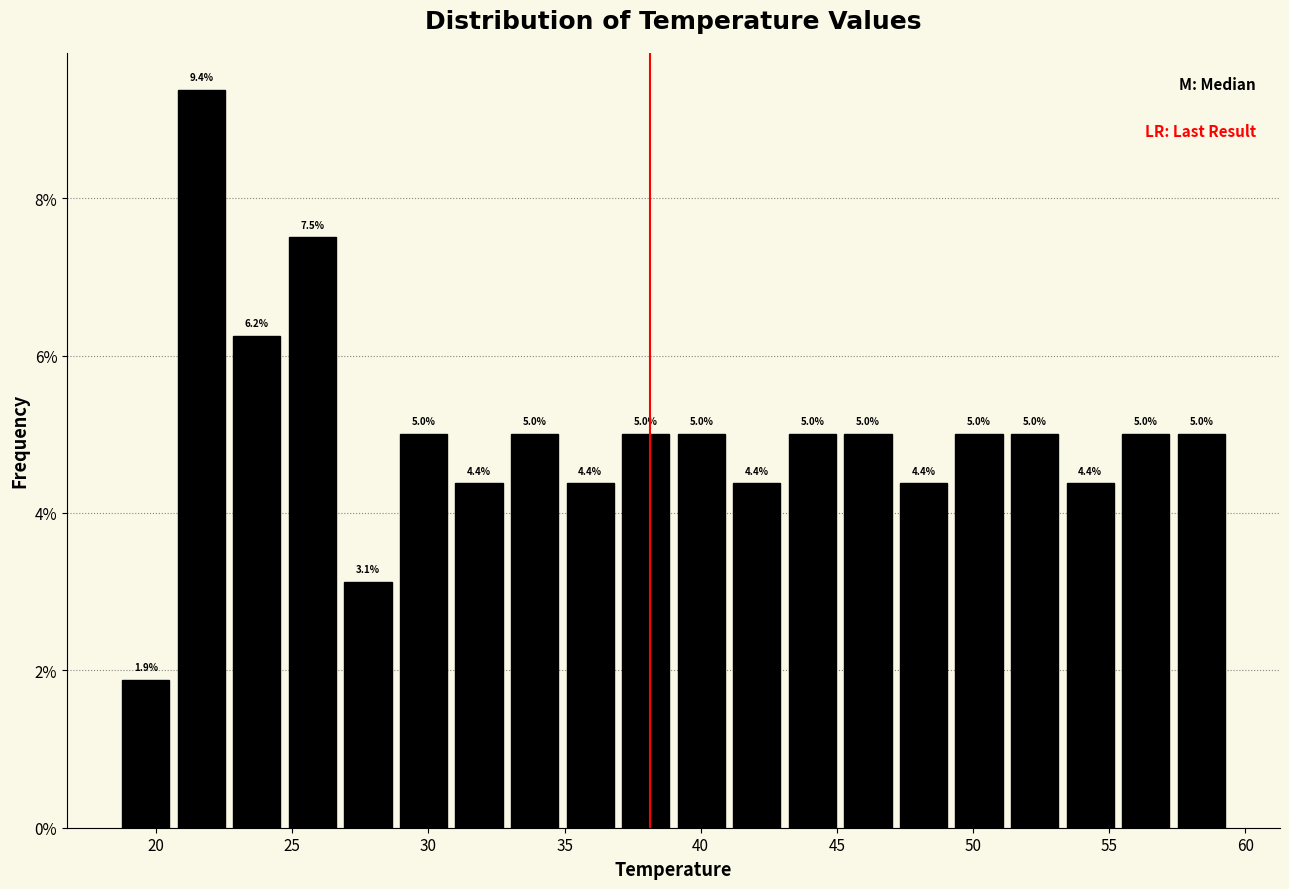

Which range on the x-axis has the tallest bar?

20.5 to 22.5